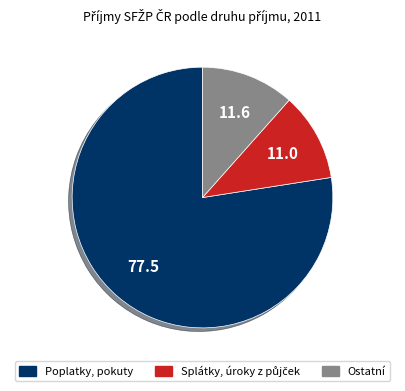

Count the number of slices in the pie.

3